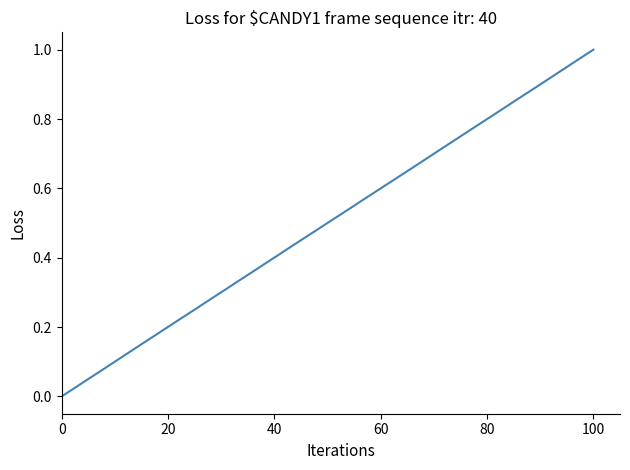

What is the average value?

0.5